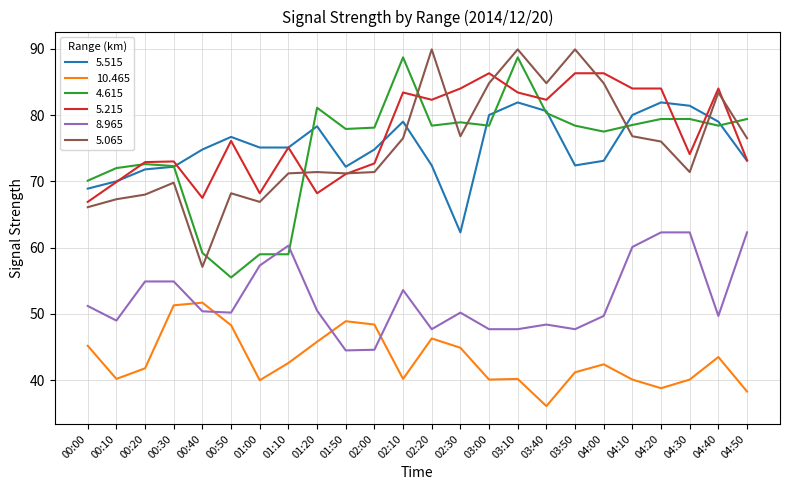

Which category has the lowest value in the 5.215 series?

00:00